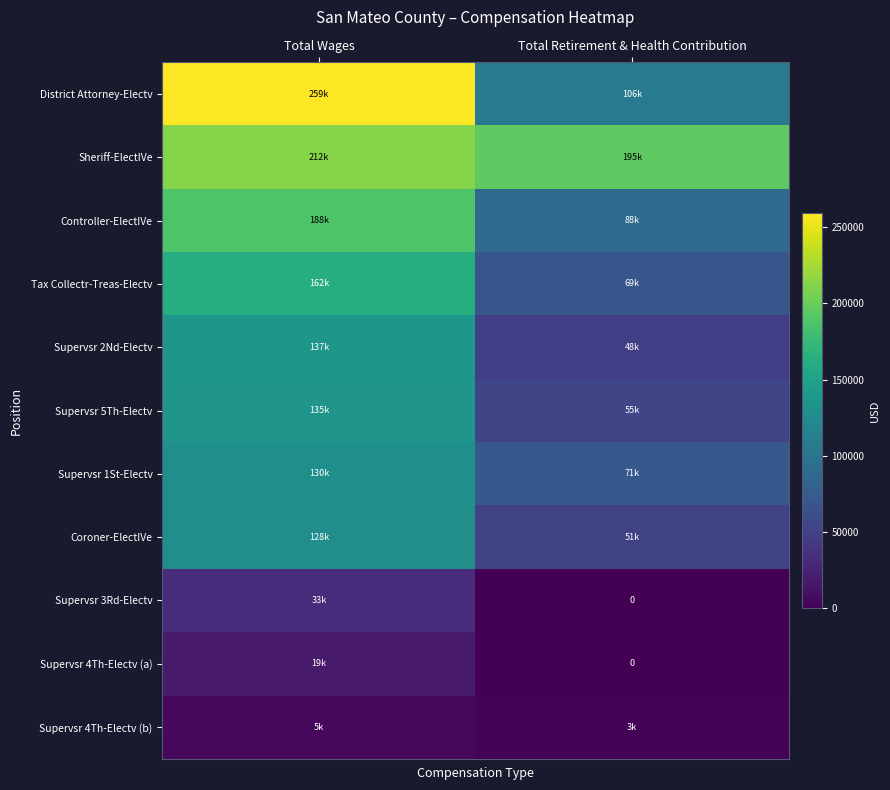

Read the Supervsr 2Nd-Electv value at Total Wages.

137379